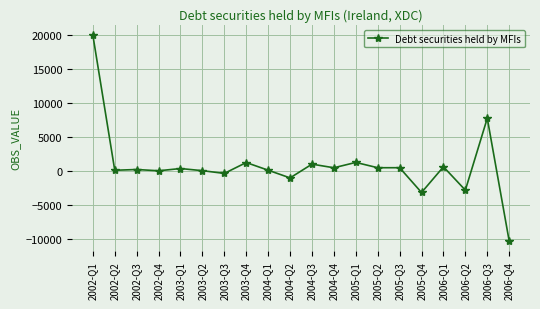

How many values are below 371?

10